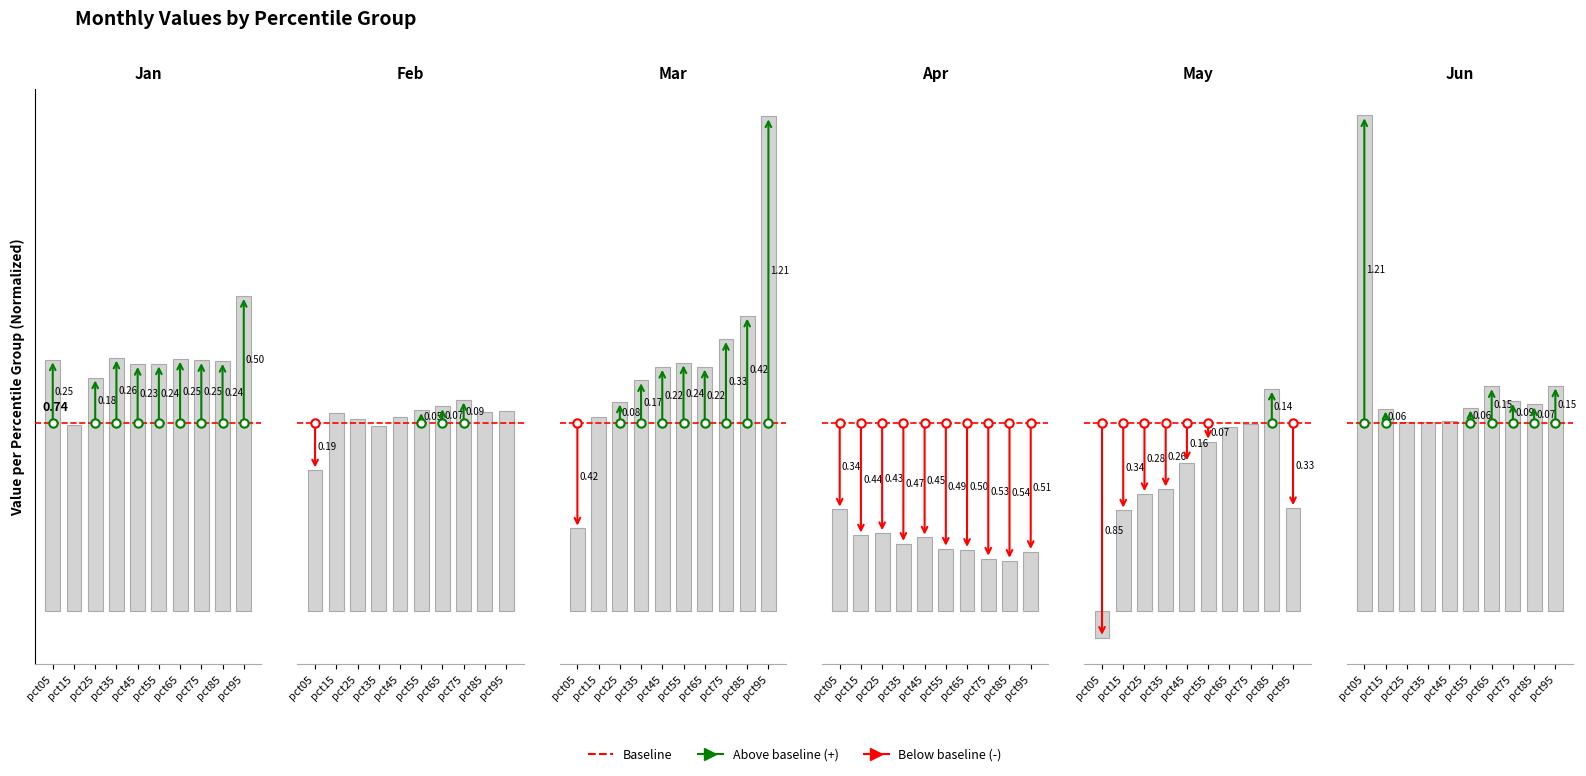

What is the smallest value displayed?

-0.1